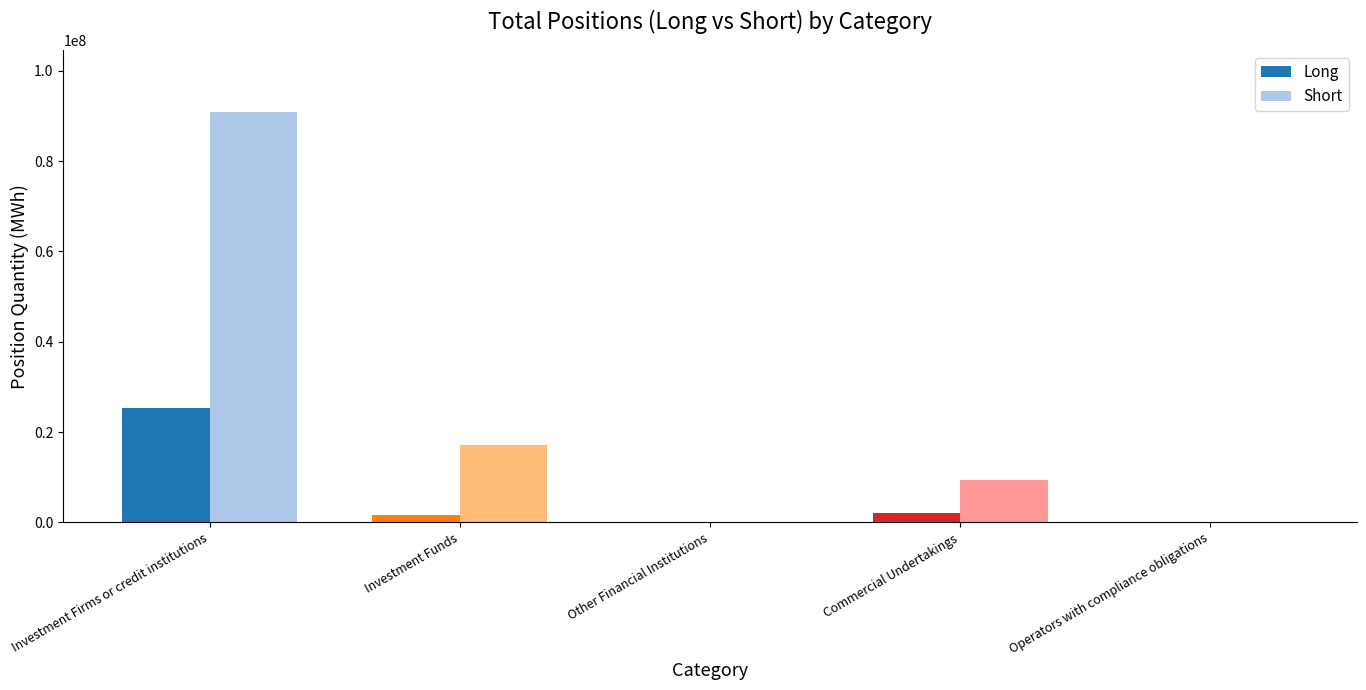

Between Investment Funds and Commercial Undertakings, which is larger?

Commercial Undertakings